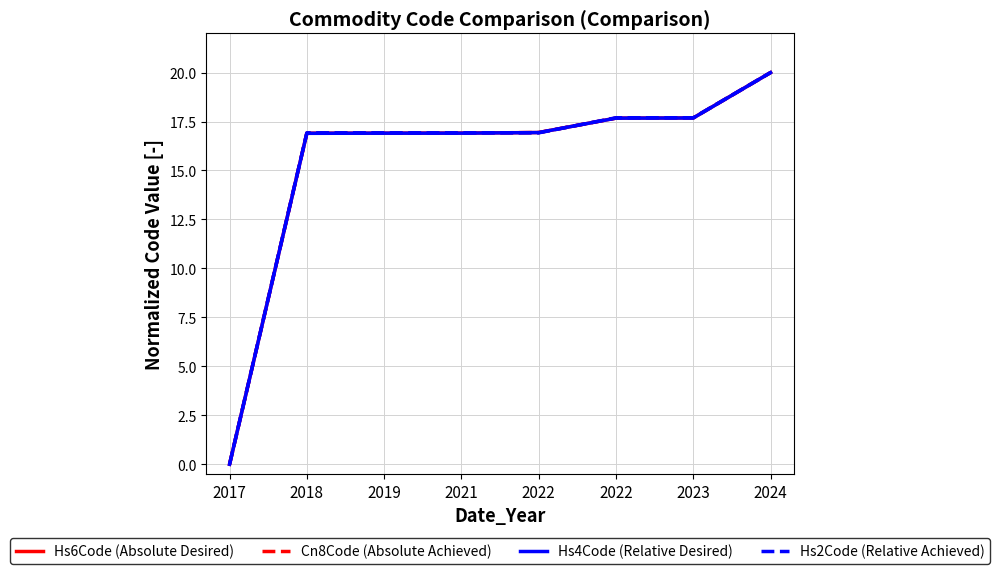

Which label corresponds to the smallest value in the chart?

2017